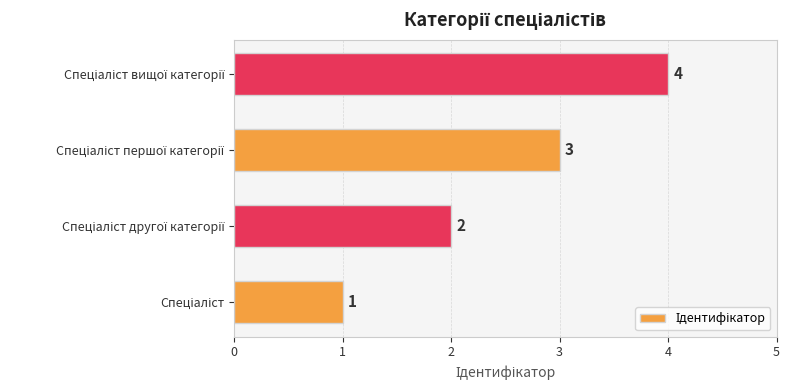

What is the maximum value shown in the chart?

4